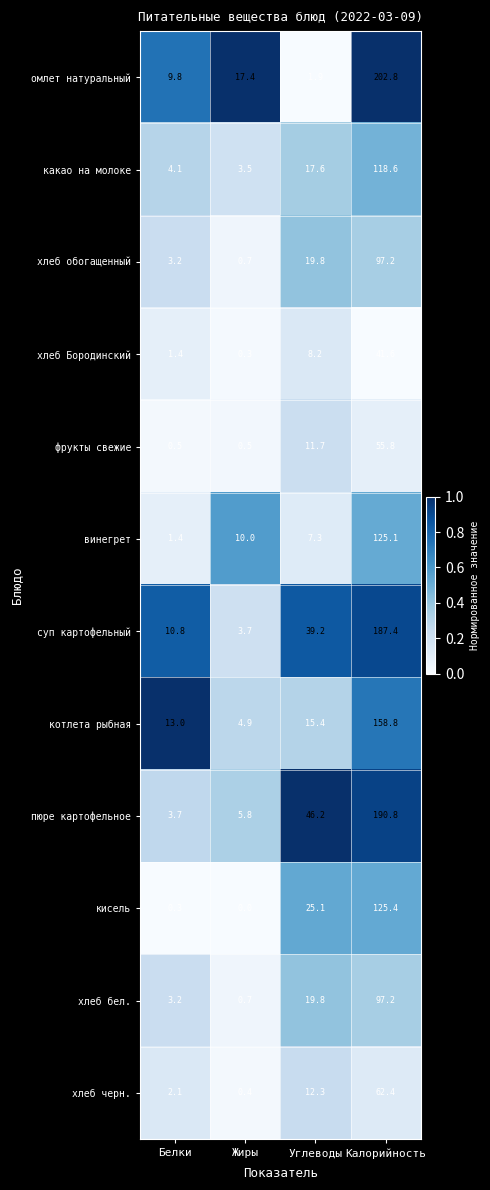

What is the approximate value of хлеб обогащенный at Жиры?

0.7